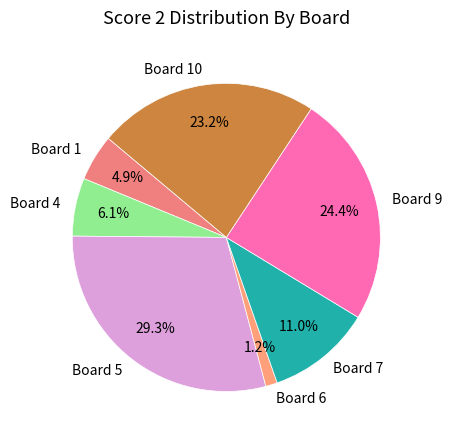

Approximately how many times larger is the value at Board 7 compared to Board 4?

1.8